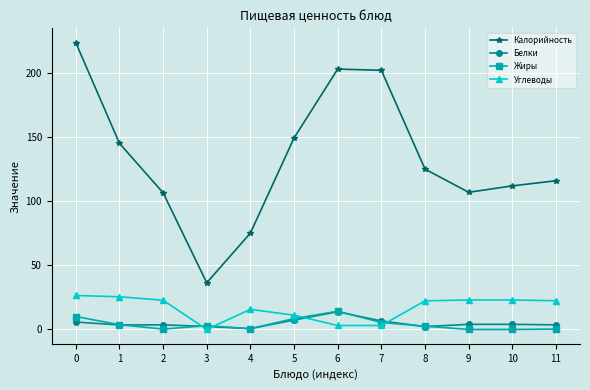

What is the spread (max minus min) of values at 5?

142.0